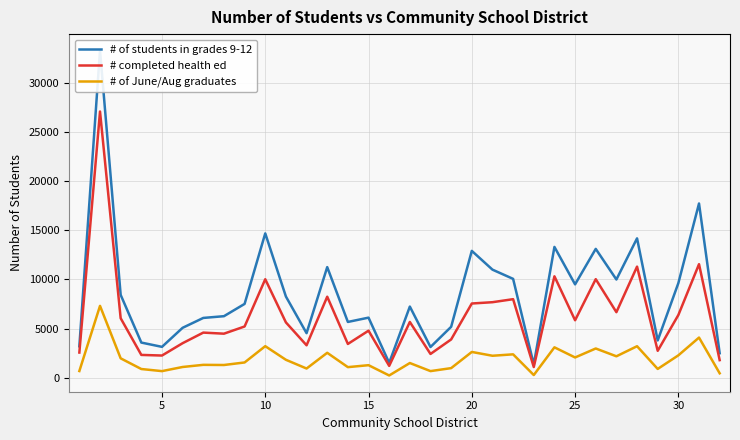

What is the minimum value for # completed health ed?

1089